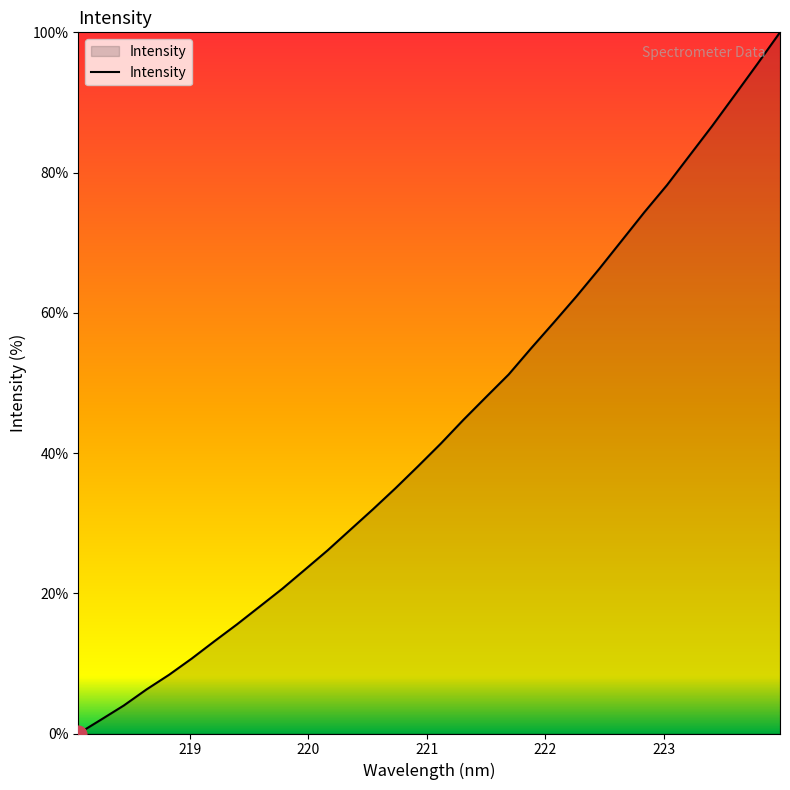

What is the difference between the second highest and second lowest values?

93.5